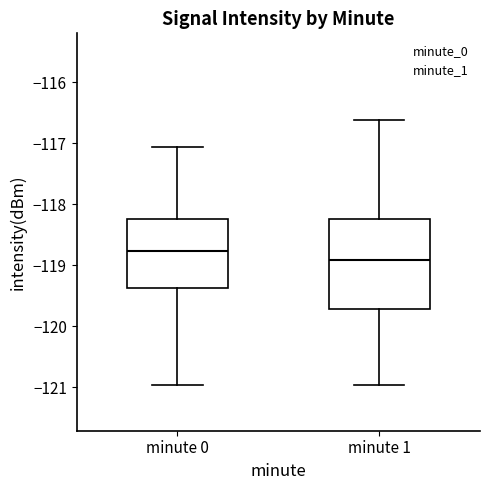

Reading left to right, read every box against the y-axis: the position of its median line, the range the box covers, and the ends of its whiskers. The values are not printed on the chart, so give them approximately, as read against the axis.

minute 0: median -118.8, box -119.4 to -118.2, whiskers -121.0 to -117.1
minute 1: median -118.9, box -119.7 to -118.2, whiskers -121.0 to -116.6